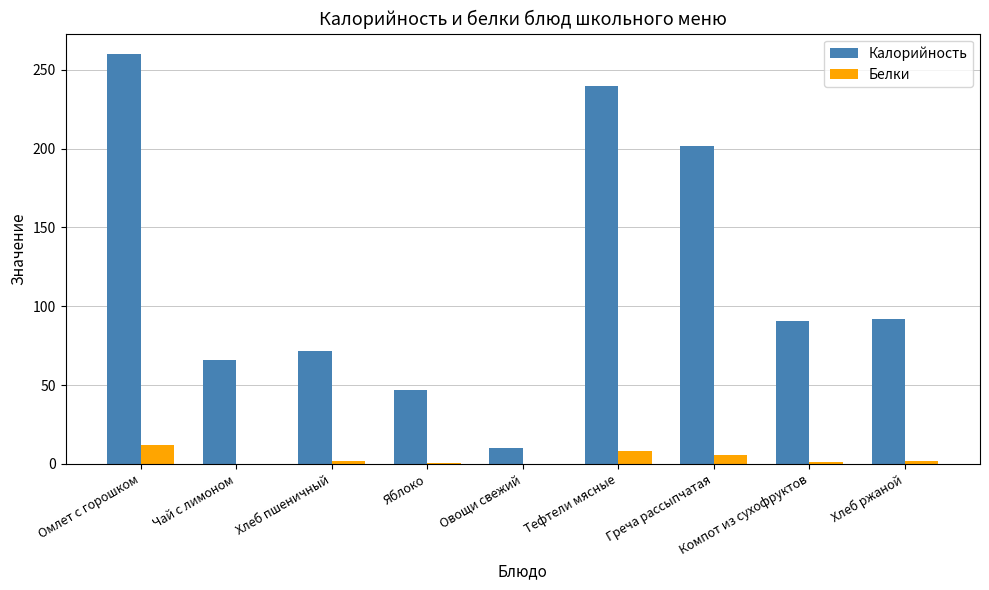

Which series changed the most between Омлет с горошком and Чай с лимоном?

Калорийность